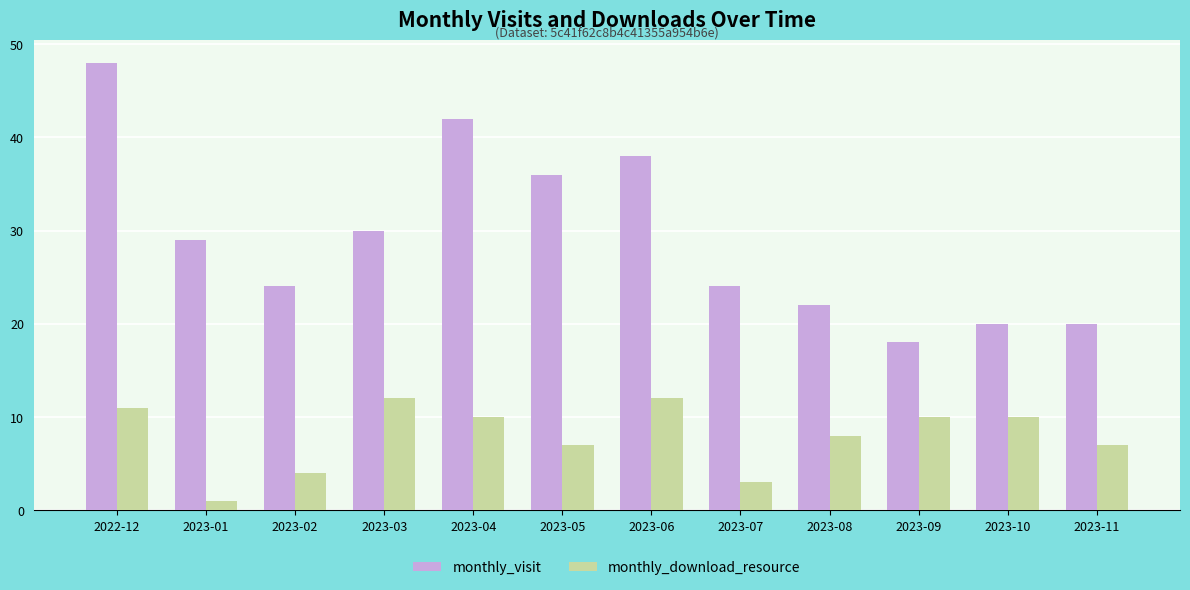

Reading left to right, what are all the values shown in this chart?

monthly_visit: 2022-12=48	2023-01=29	2023-02=24	2023-03=30	2023-04=42	2023-05=36	2023-06=38	2023-07=24	2023-08=22	2023-09=18	2023-10=20	2023-11=20
monthly_download_resource: 2022-12=11	2023-01=1	2023-02=4	2023-03=12	2023-04=10	2023-05=7	2023-06=12	2023-07=3	2023-08=8	2023-09=10	2023-10=10	2023-11=7